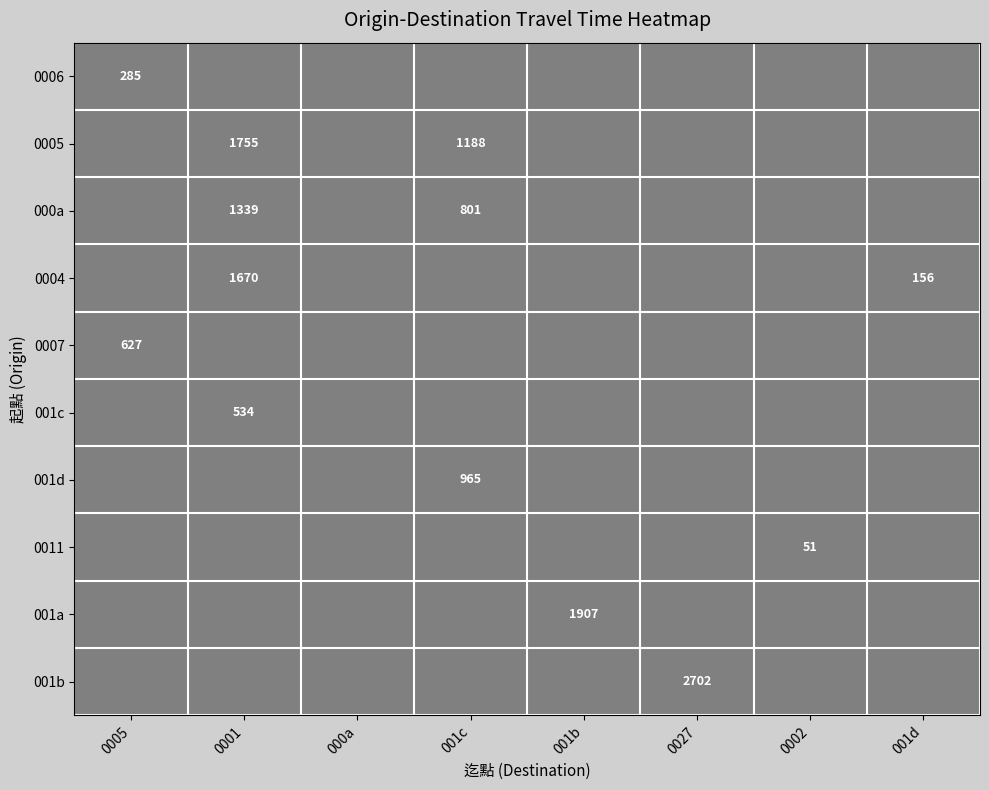

At which category is the sum across all series the highest?

000a